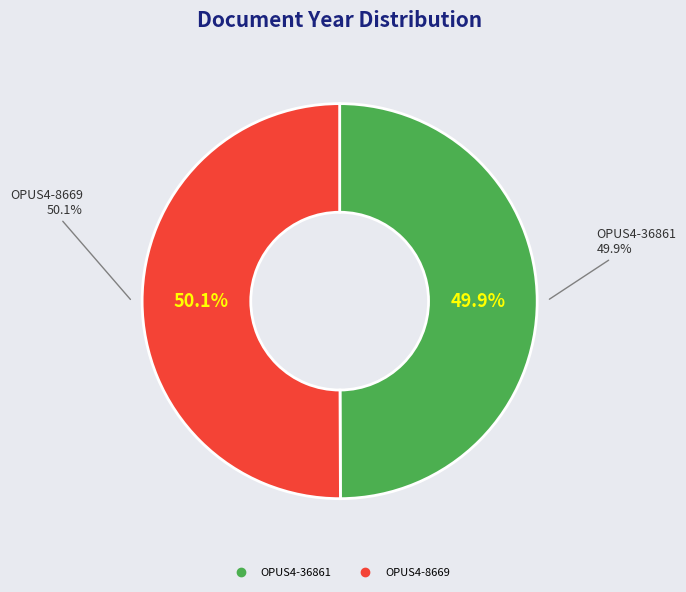

To the nearest percent, what is the combined percentage of OPUS4-36861 and OPUS4-8669?

100%